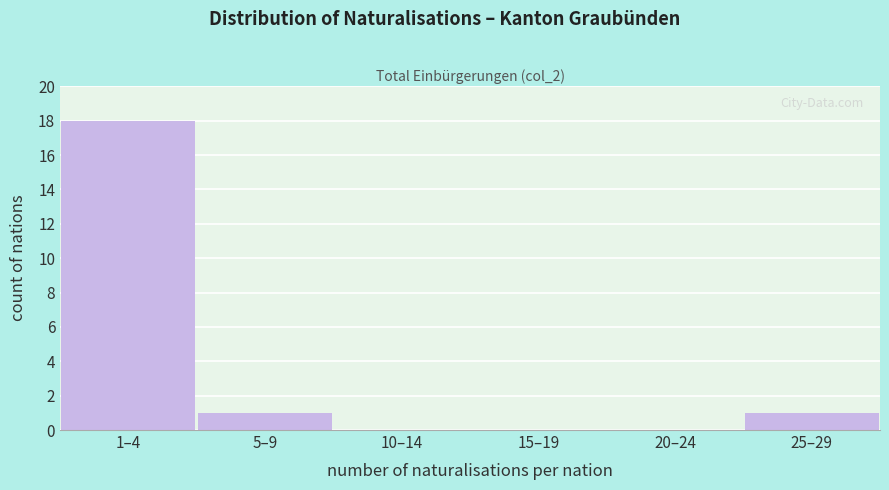

Reading left to right, extract all data points from this chart.

1–4=18	5–9=1	10–14=0	15–19=0	20–24=0	25–29=1